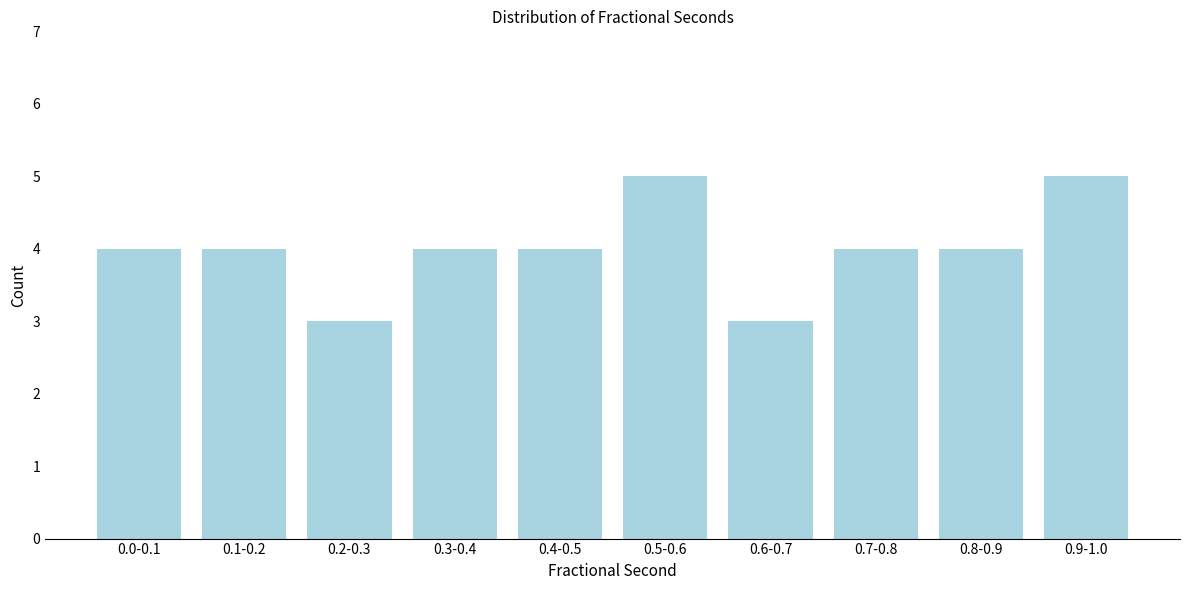

Reading left to right, list all the values displayed in this chart.

0.0-0.1=4	0.1-0.2=4	0.2-0.3=3	0.3-0.4=4	0.4-0.5=4	0.5-0.6=5	0.6-0.7=3	0.7-0.8=4	0.8-0.9=4	0.9-1.0=5